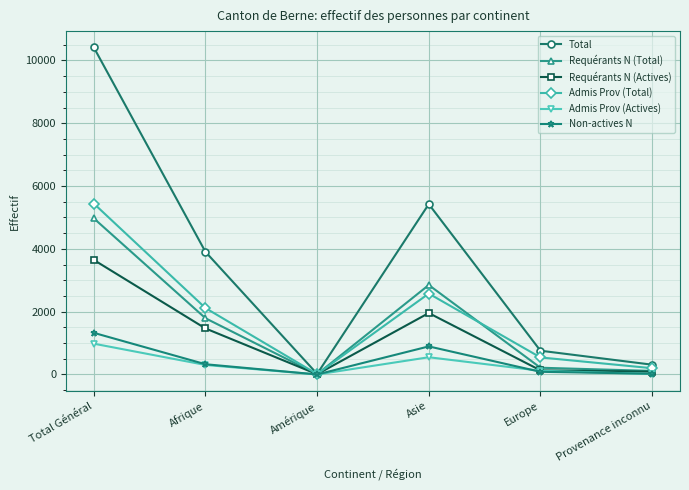

How many lines are shown in the chart?

6